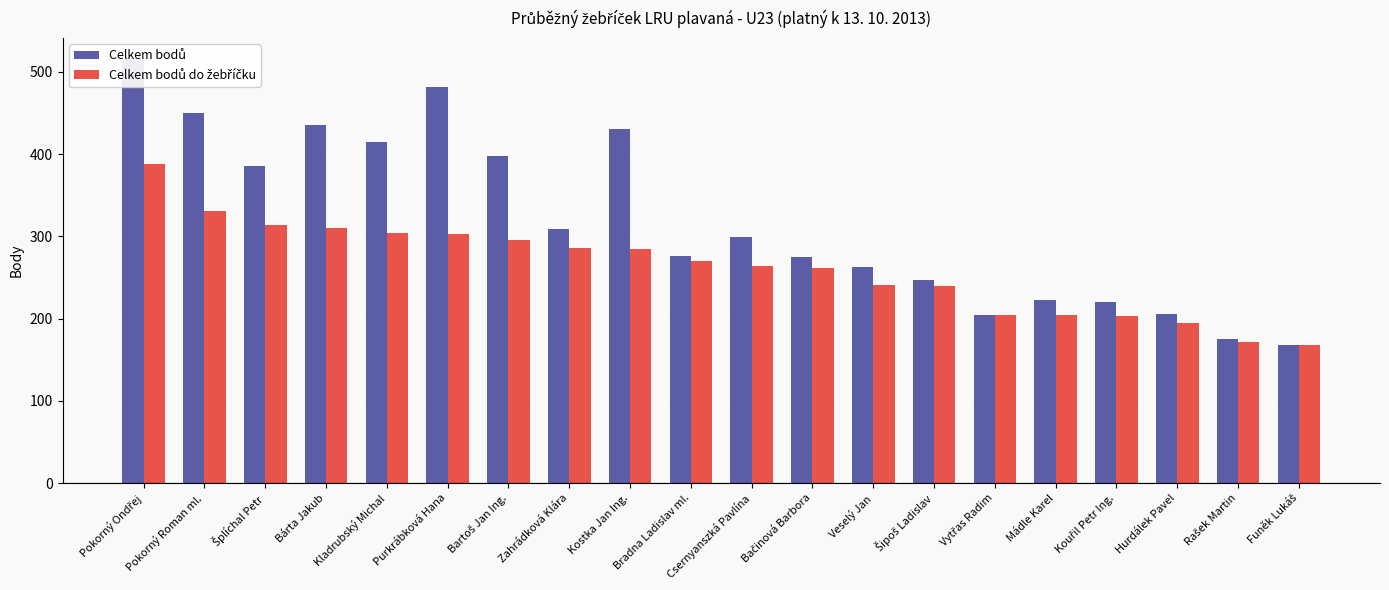

What is the difference between the highest and lowest values at Zahrádková Klára?

23